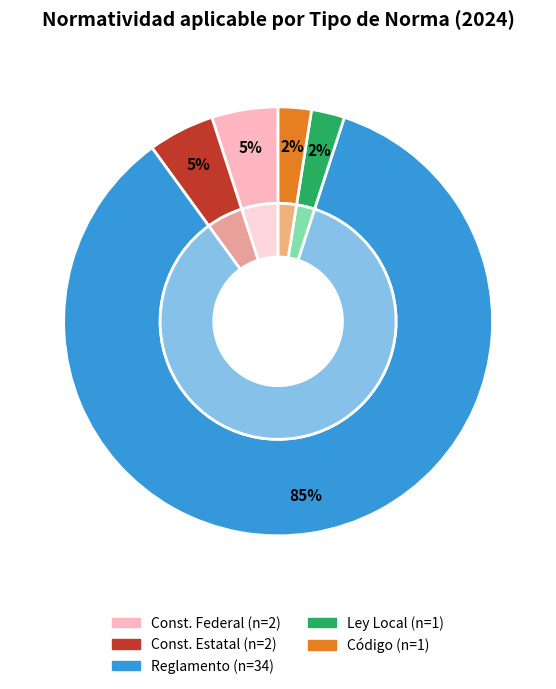

Is it true that Ley Local is 1% of the pie?

False